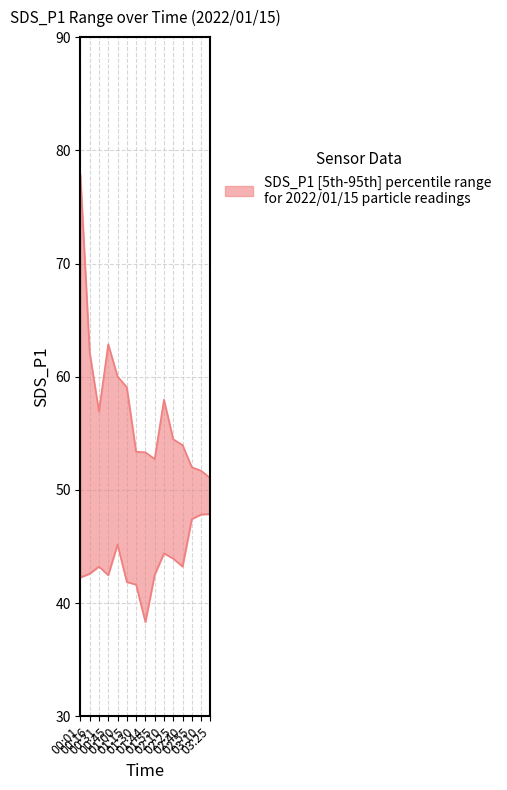

What is the greatest value displayed?

77.9